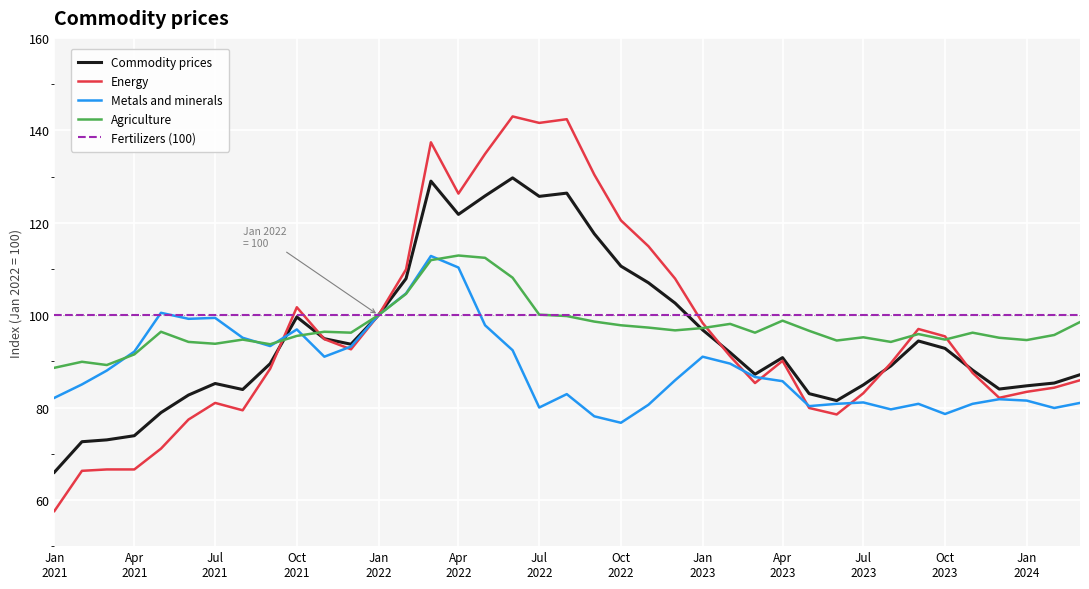

Which series has the largest range (max minus min)?

Energy